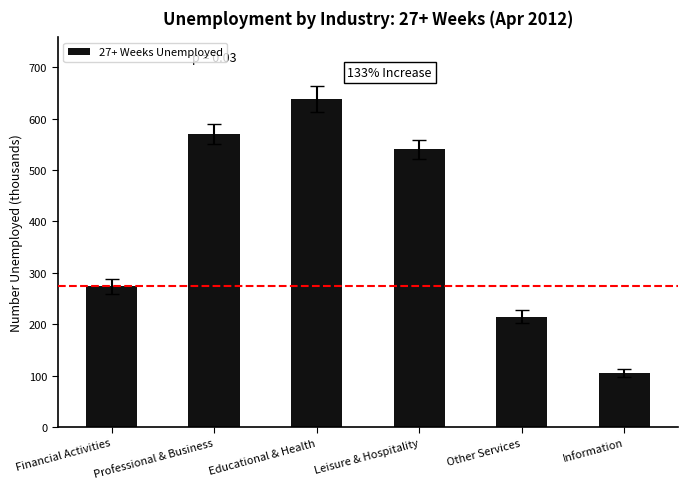

What is the label of the 3rd bar from the left?

Educational & Health